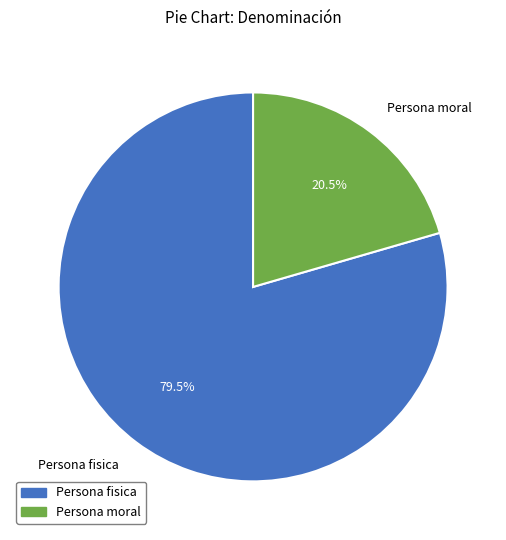

Between Persona moral and Persona fisica, which is larger?

Persona fisica